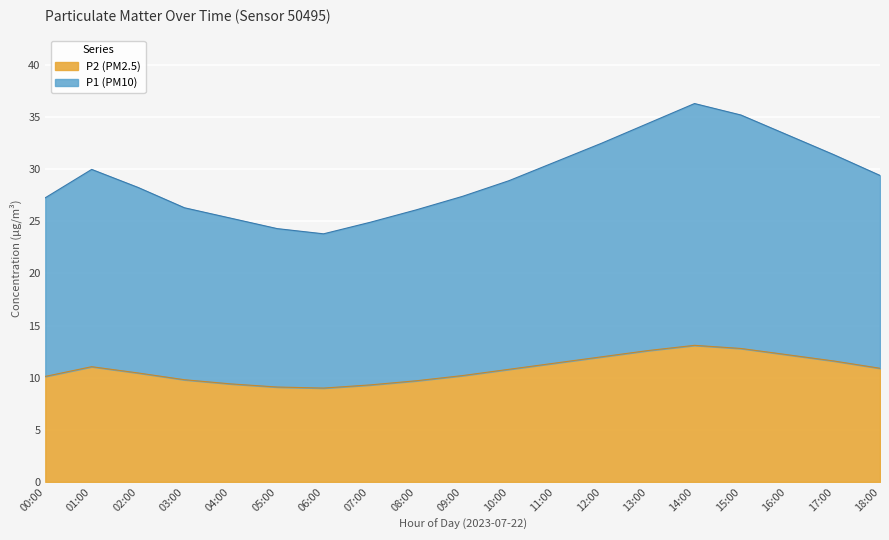

How many data points in P2 are less than 10?

6